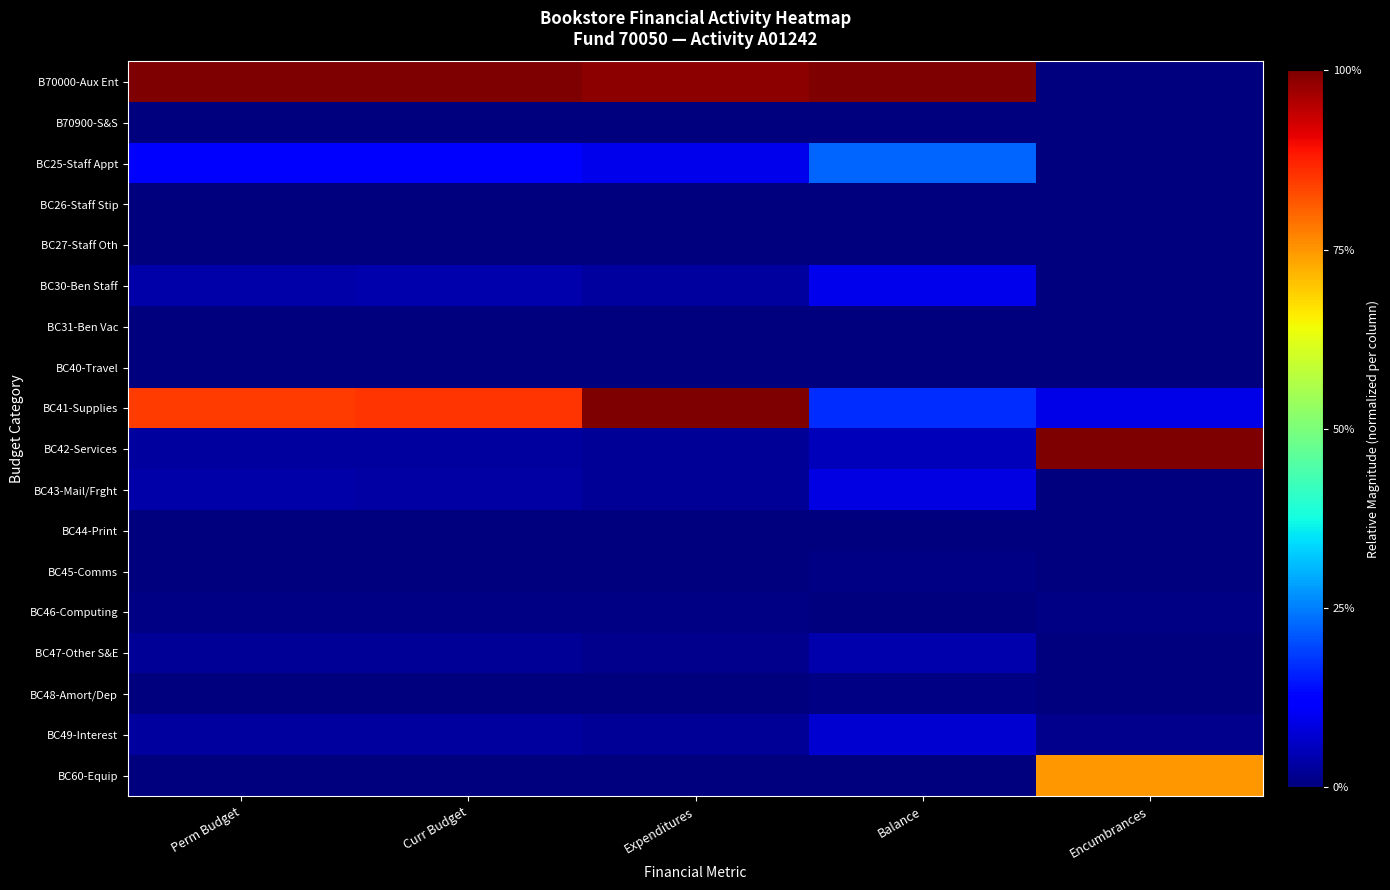

Reading right to left, transcribe all the data shown in this chart.

B70000-Aux Ent: Encumbrances=0.0	Balance=1.0	Expenditures=1.0	Curr Budget=1.0	Perm Budget=1.0
B70900-S&S: Encumbrances=0.0	Balance=0.0	Expenditures=0.0	Curr Budget=0.0	Perm Budget=0.0
BC25-Staff Appt: Encumbrances=0.0	Balance=0.2	Expenditures=0.1	Curr Budget=0.1	Perm Budget=0.1
BC26-Staff Stip: Encumbrances=0.0	Balance=0.0	Expenditures=0.0	Curr Budget=0.0	Perm Budget=0.0
BC27-Staff Oth: Encumbrances=0.0	Balance=0.0	Expenditures=0.0	Curr Budget=0.0	Perm Budget=0.0
BC30-Ben Staff: Encumbrances=0.0	Balance=0.1	Expenditures=0.0	Curr Budget=0.0	Perm Budget=0.0
BC31-Ben Vac: Encumbrances=0.0	Balance=0.0	Expenditures=0.0	Curr Budget=0.0	Perm Budget=0.0
BC40-Travel: Encumbrances=0.0	Balance=0.0	Expenditures=0.0	Curr Budget=0.0	Perm Budget=0.0
BC41-Supplies: Encumbrances=0.1	Balance=0.2	Expenditures=1.0	Curr Budget=0.9	Perm Budget=0.8
BC42-Services: Encumbrances=1.0	Balance=0.1	Expenditures=0.0	Curr Budget=0.0	Perm Budget=0.0
BC43-Mail/Frght: Encumbrances=0.0	Balance=0.1	Expenditures=0.0	Curr Budget=0.0	Perm Budget=0.0
BC44-Print: Encumbrances=0.0	Balance=0.0	Expenditures=0.0	Curr Budget=0.0	Perm Budget=0.0
BC45-Comms: Encumbrances=0.0	Balance=0.0	Expenditures=0.0	Curr Budget=0.0	Perm Budget=0.0
BC46-Computing: Encumbrances=0.0	Balance=0.0	Expenditures=0.0	Curr Budget=0.0	Perm Budget=0.0
BC47-Other S&E: Encumbrances=0.0	Balance=0.0	Expenditures=0.0	Curr Budget=0.0	Perm Budget=0.0
BC48-Amort/Dep: Encumbrances=0.0	Balance=0.0	Expenditures=0.0	Curr Budget=0.0	Perm Budget=0.0
BC49-Interest: Encumbrances=0.0	Balance=0.1	Expenditures=0.0	Curr Budget=0.0	Perm Budget=0.0
BC60-Equip: Encumbrances=0.7	Balance=0.0	Expenditures=0.0	Curr Budget=0.0	Perm Budget=0.0